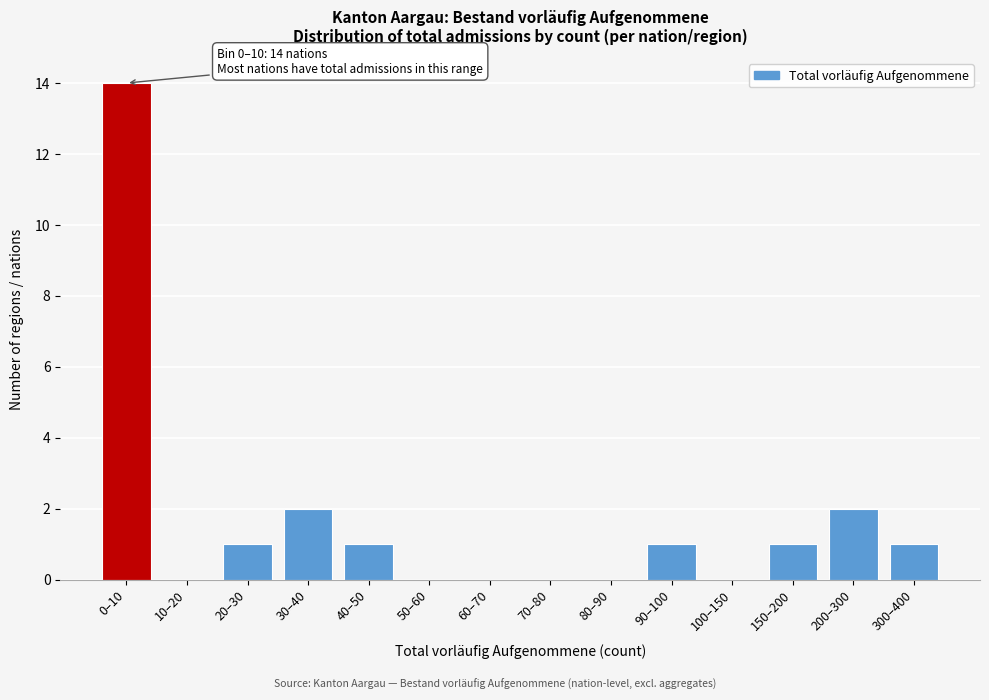

Reading left to right, list all the values displayed in this chart.

0–10=14	10–20=0	20–30=1	30–40=2	40–50=1	50–60=0	60–70=0	70–80=0	80–90=0	90–100=1	100–150=0	150–200=1	200–300=2	300–400=1